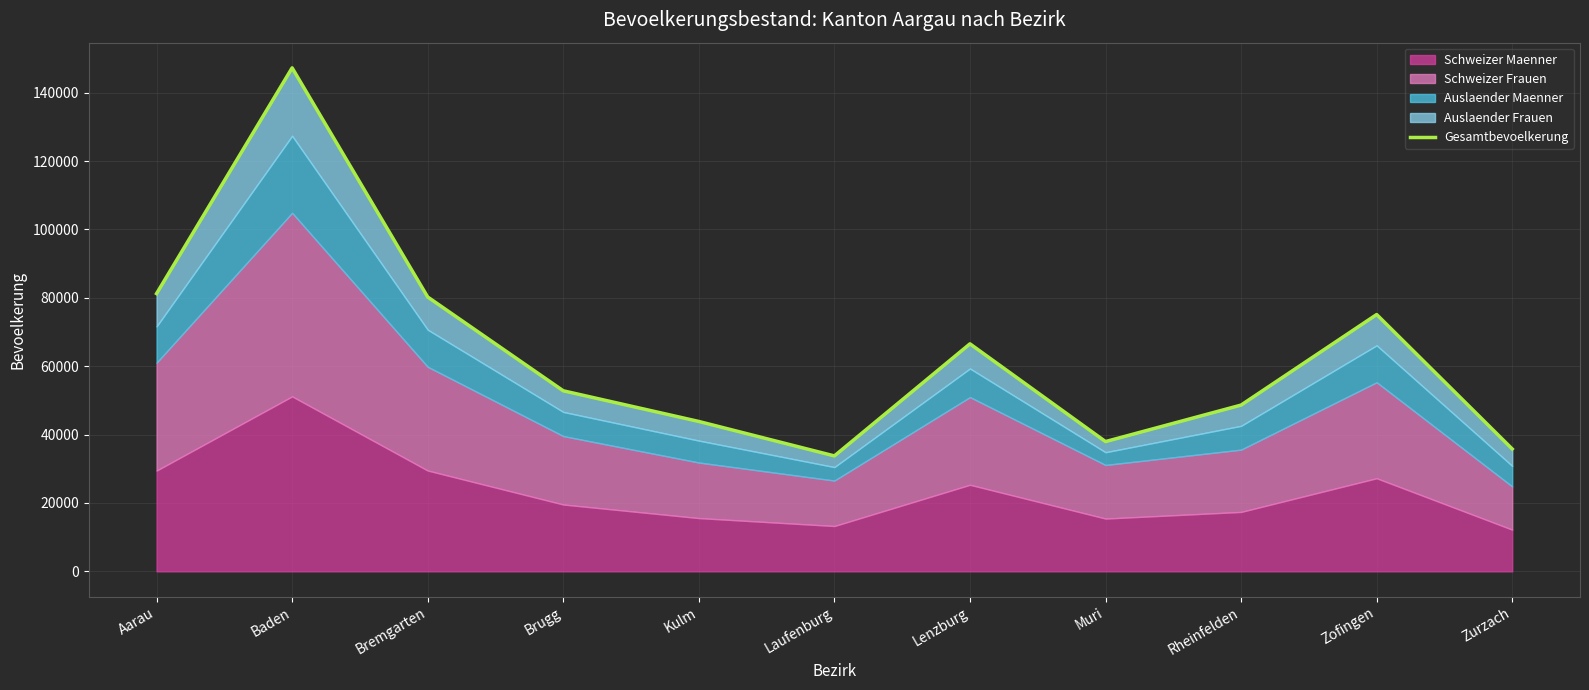

Where is the first local minimum?

Laufenburg